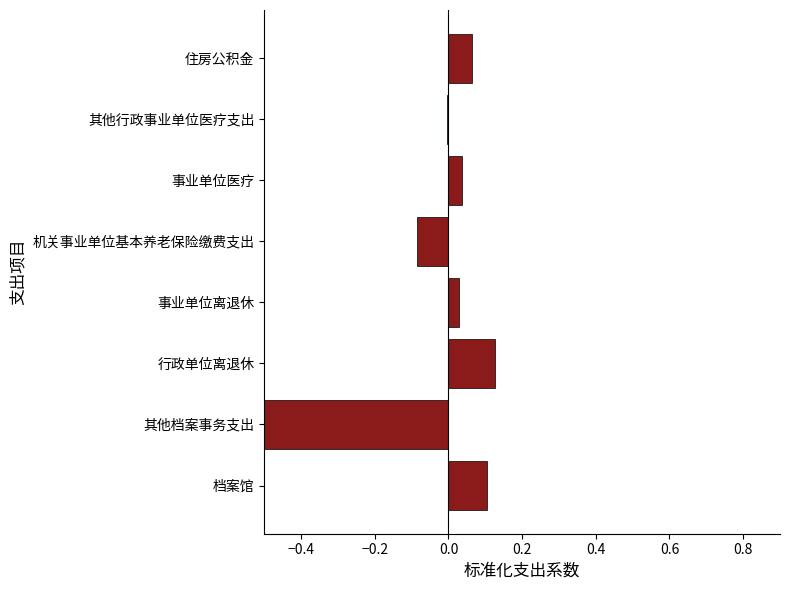

What is the average value?

-0.1